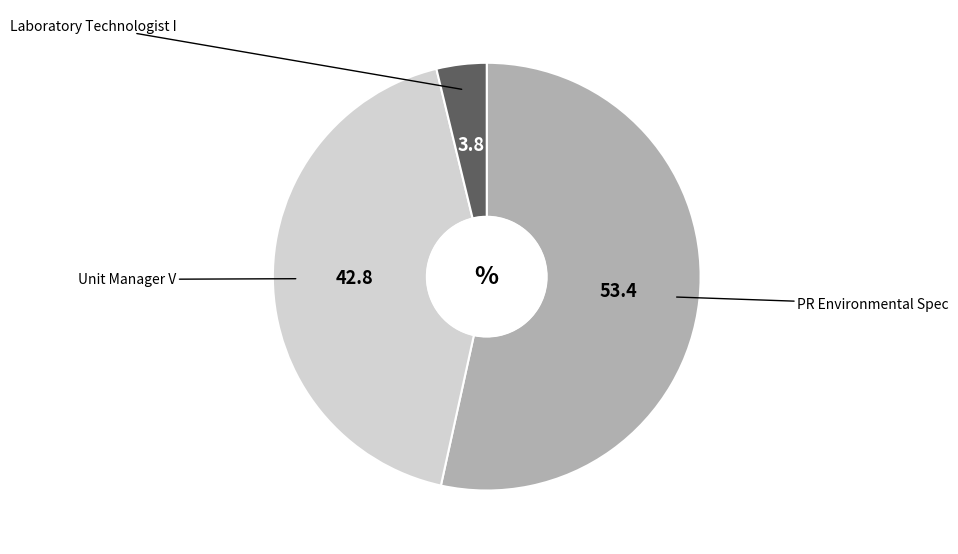

What is the largest slice in the pie chart?

PR Environmental Spec